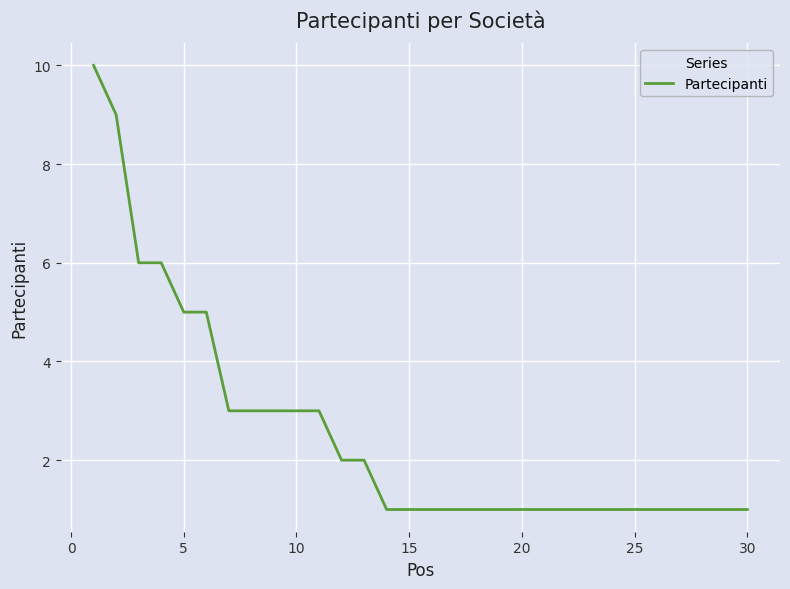

What is the greatest value displayed?

10